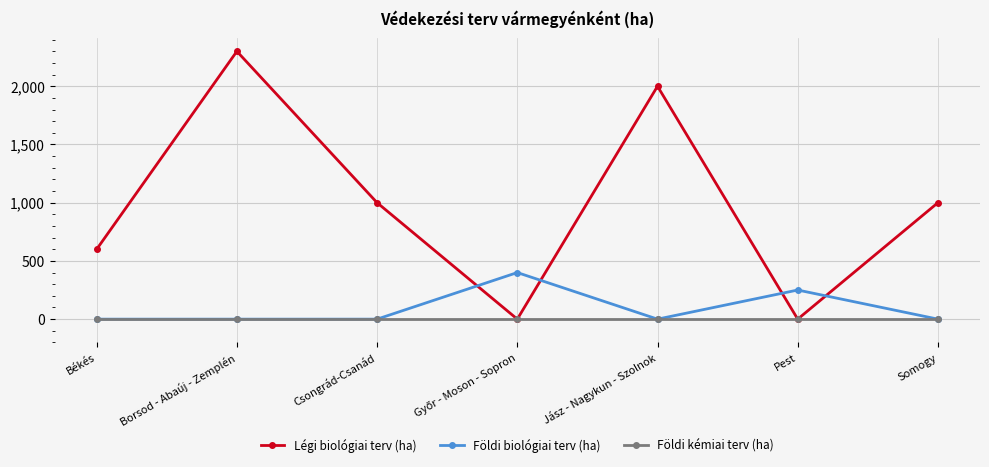

Which series has the widest spread of values?

Légi biológiai terv (ha)